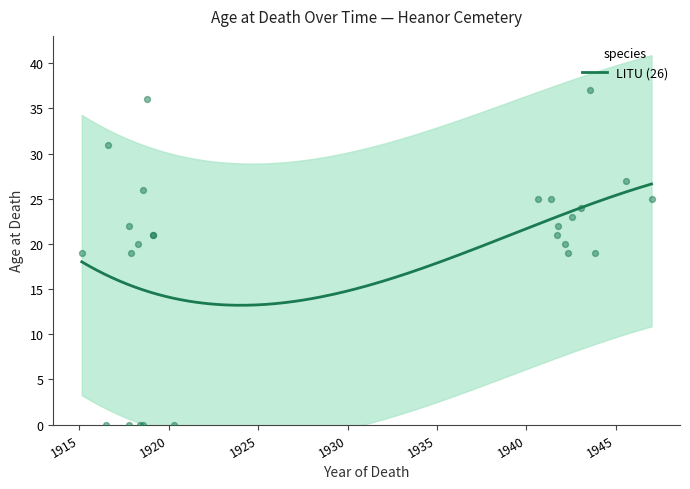

Approximately how many times larger is the value at 1916-08-11 compared to 1943-01-13?

1.3